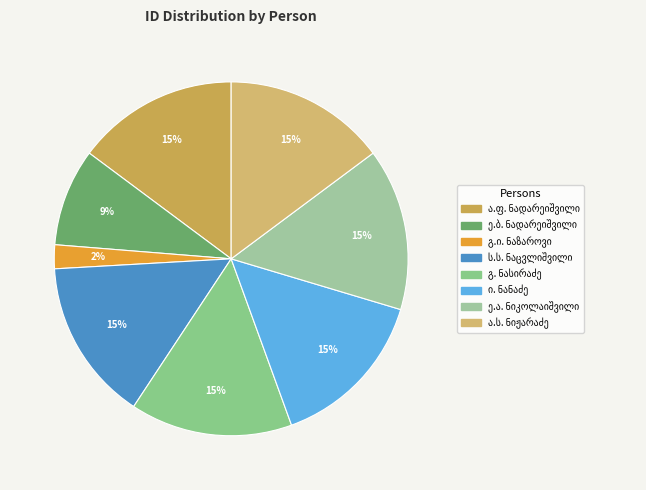

Between გაბრიელ იოსების ძე ნაზაროვი and ელისაბედ ბესარიონის ასული ნადარეიშვილი, which is larger?

ელისაბედ ბესარიონის ასული ნადარეიშვილი